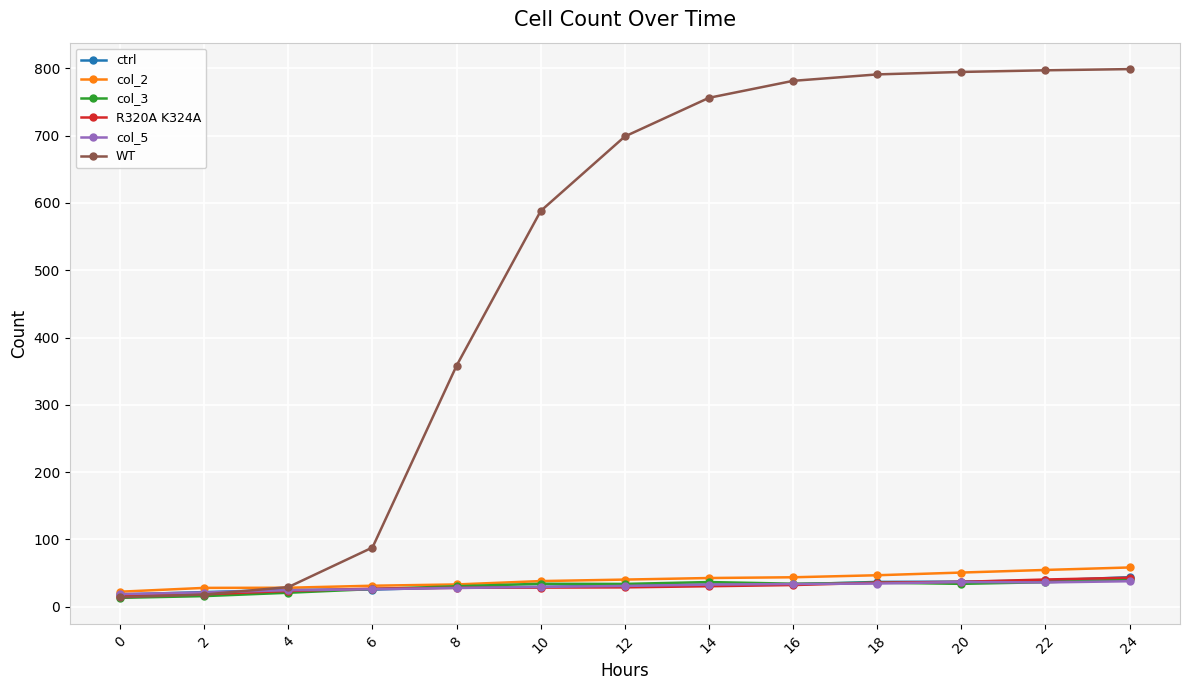

What is the greatest value displayed?

798.8